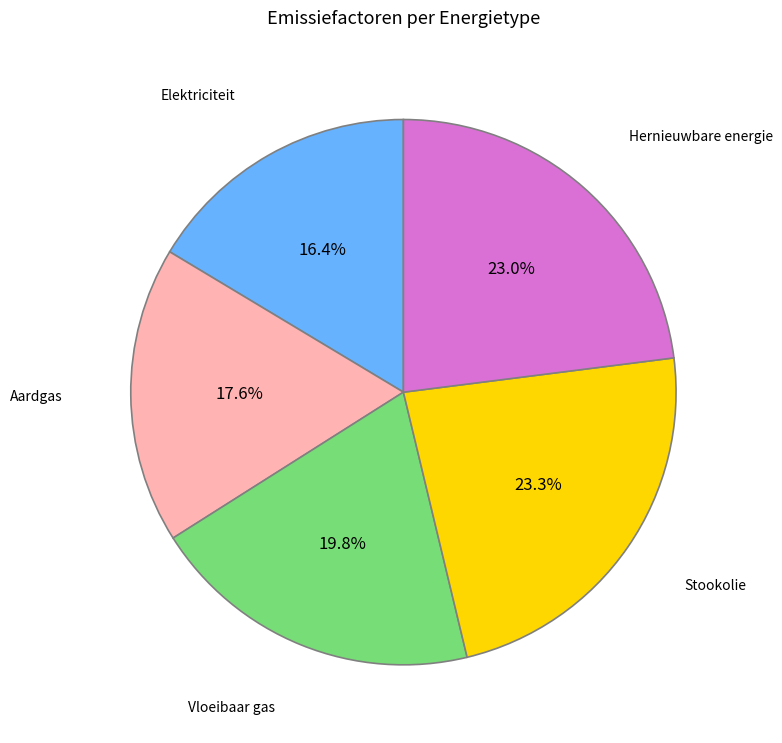

Does any single category account for the majority?

No